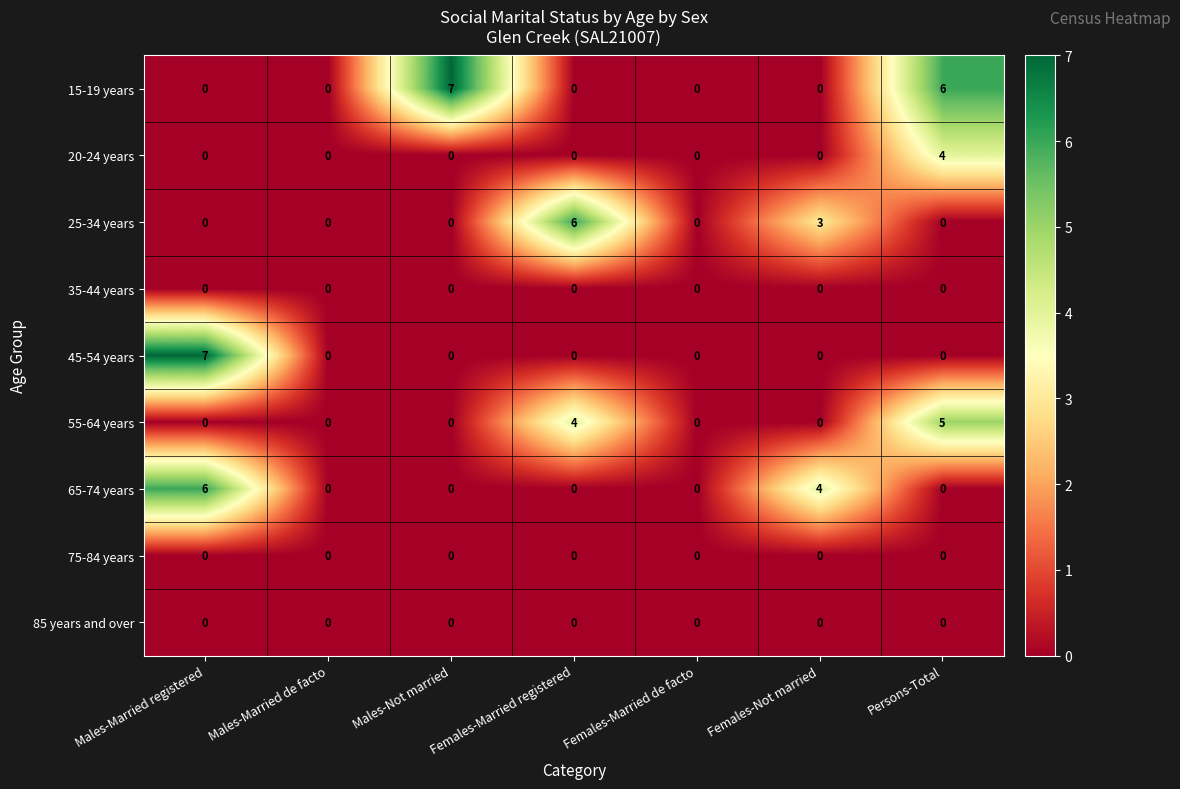

Count the 65-74 years values in the range 0 to 4.

6